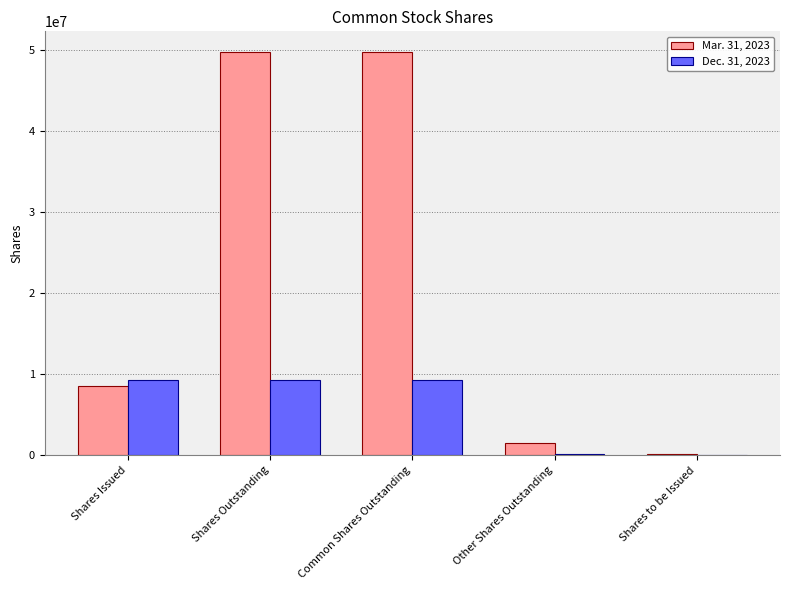

What is the total value across all series at Shares to be Issued?

127772